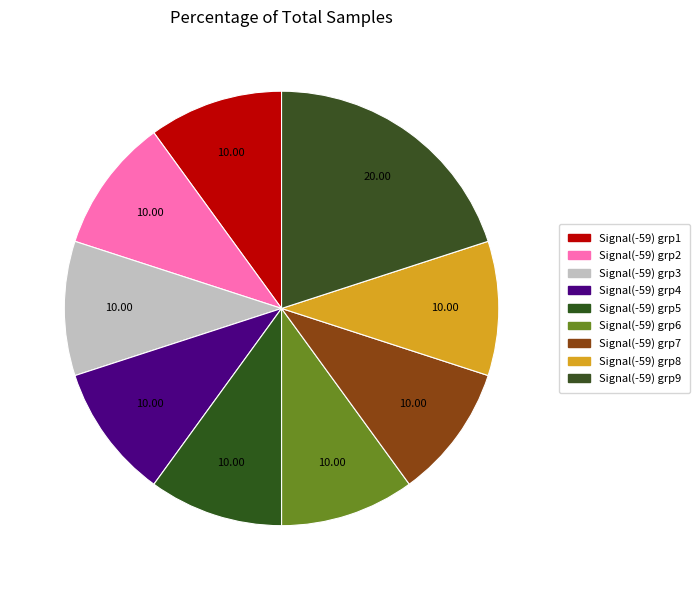

How many slices are in this pie chart?

9